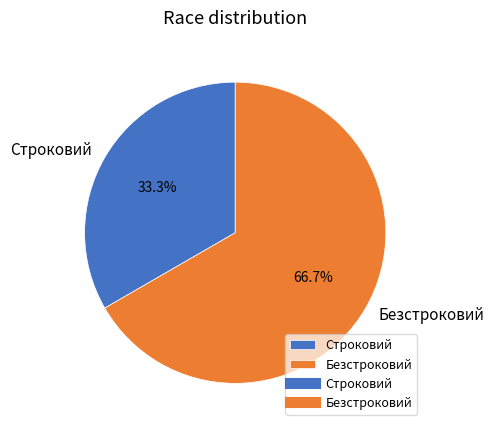

Which category has the biggest portion of the pie?

Безстроковий